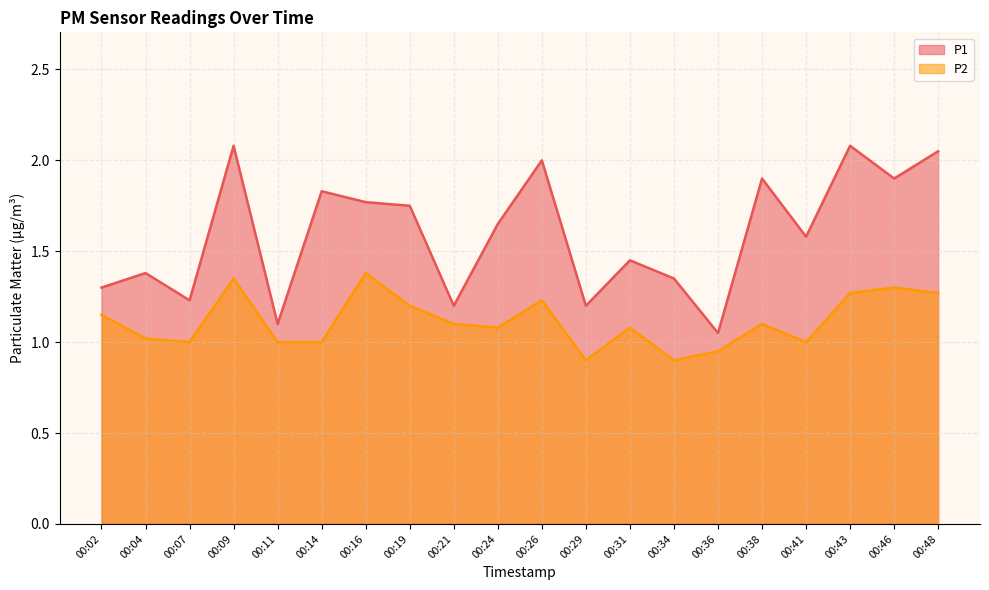

At which category does P1 reach its first local valley?

00:07